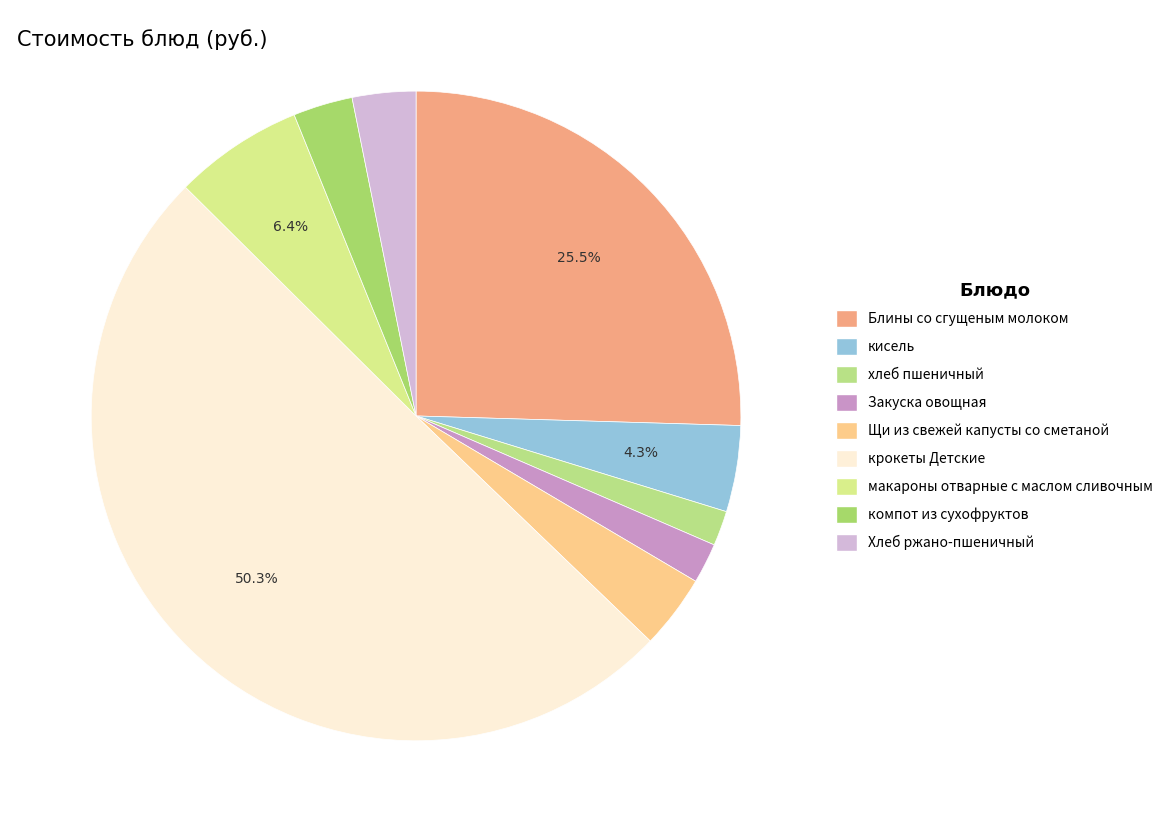

What is the ratio of the value at компот из сухофруктов to the value at Хлеб ржано-пшеничный?

0.9